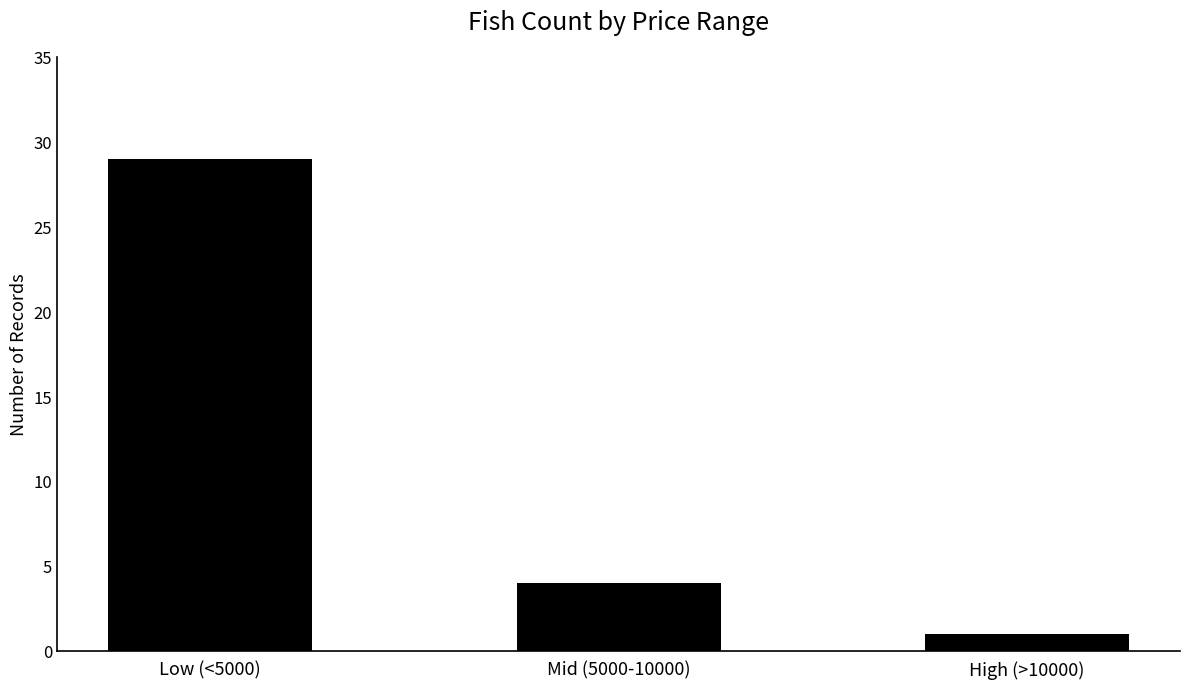

Does the chart contain stacked bars?

No